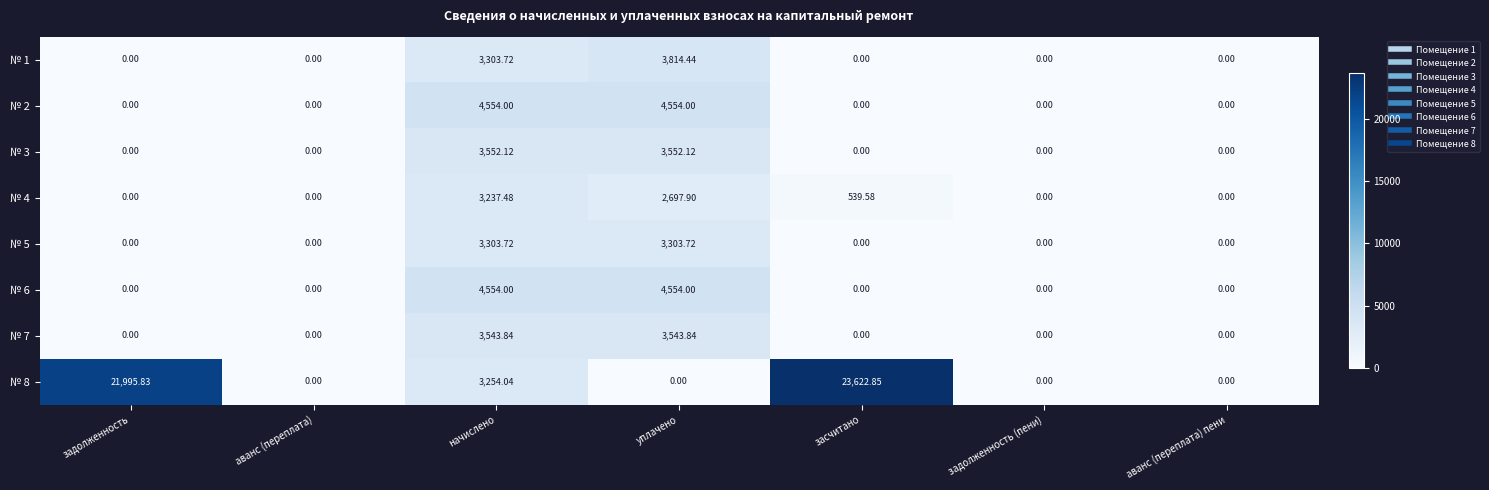

At which category is the sum across all series the highest?

начислено